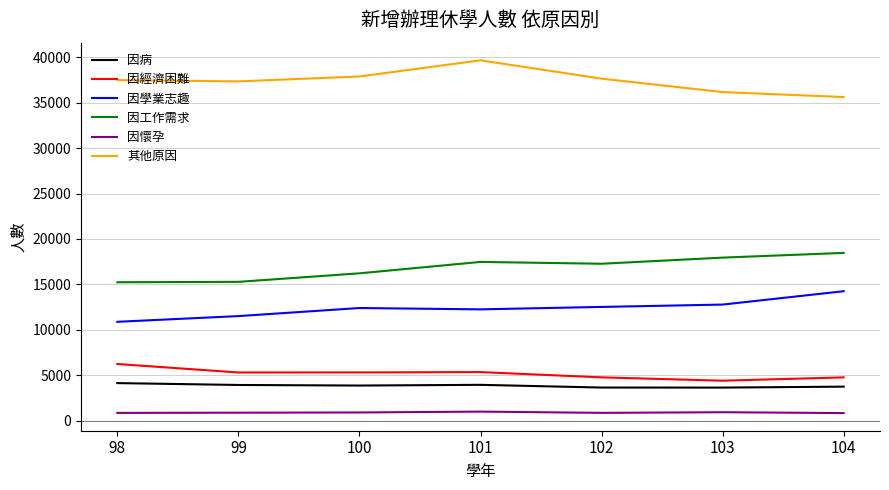

At which label does 因病 first exceed 3862?

98